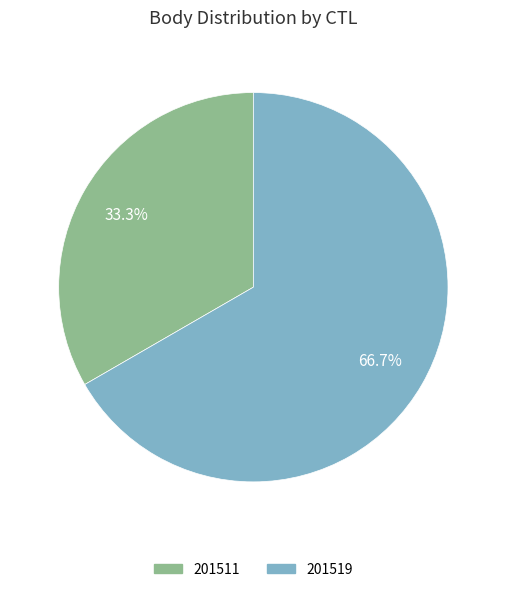

What percentage is the 201519 slice, to the nearest percent?

67%